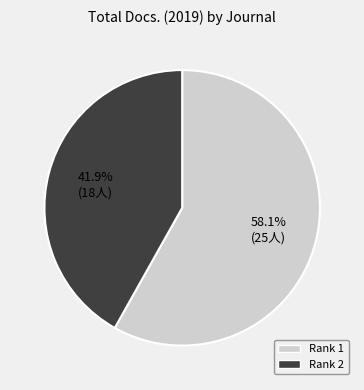

Count the number of slices in the pie.

2